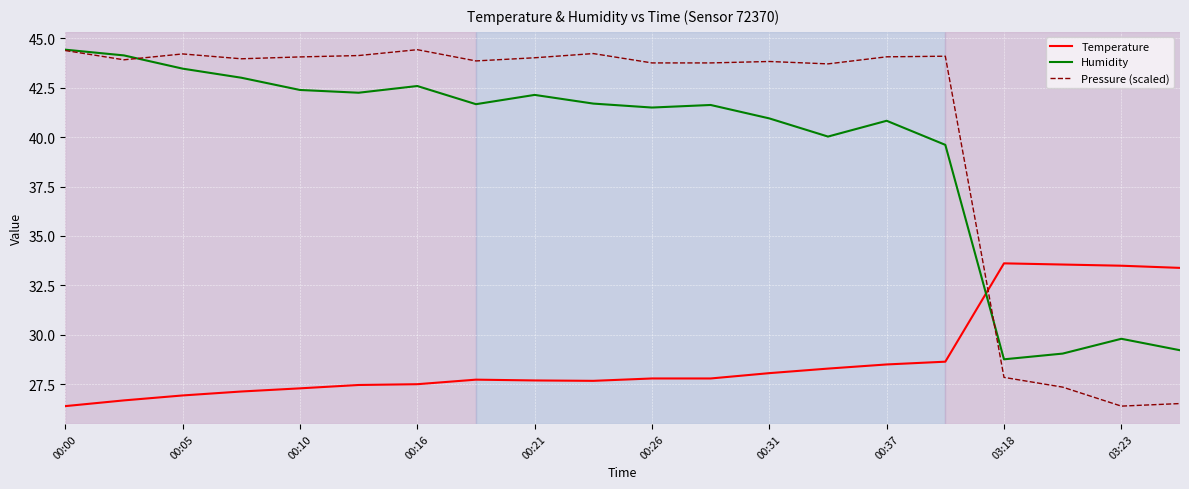

What is the maximum value for Pressure (scaled)?

44.4